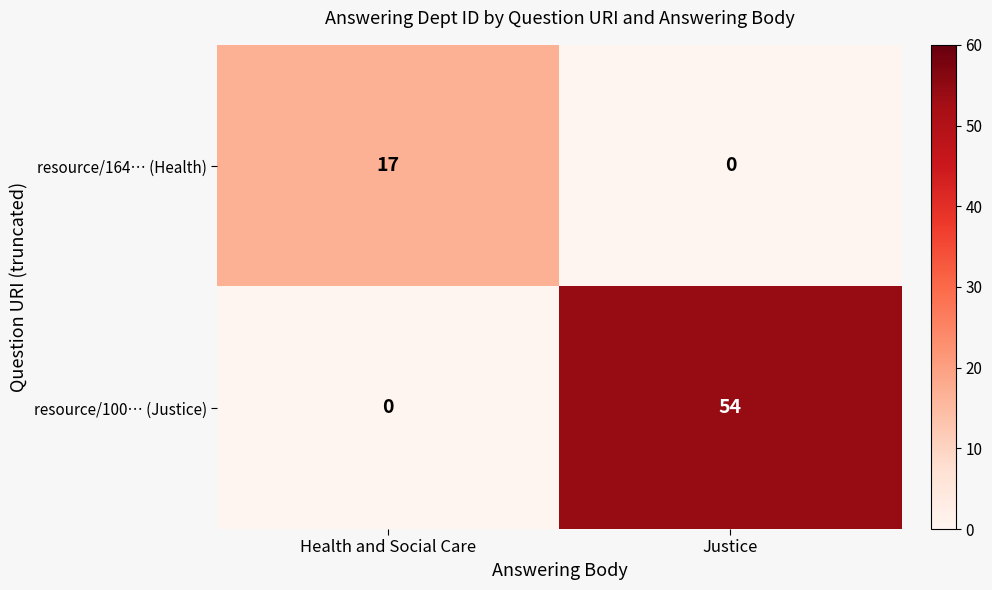

How many values in the resource/164… (Health) series are below 17?

1